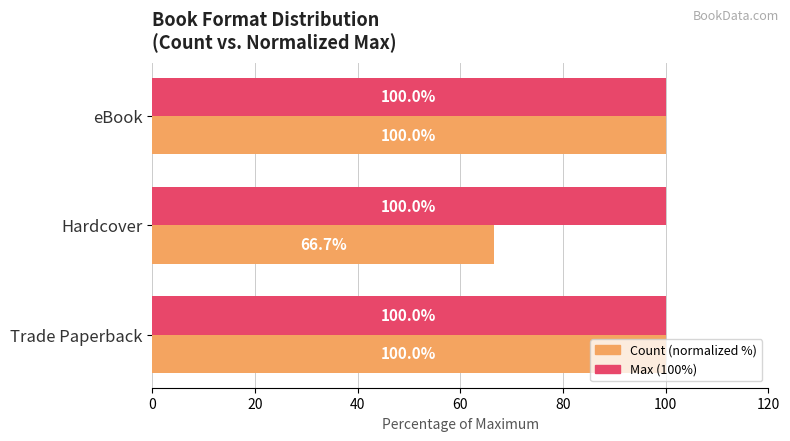

Which label corresponds to the smallest value in the chart?

Hardcover